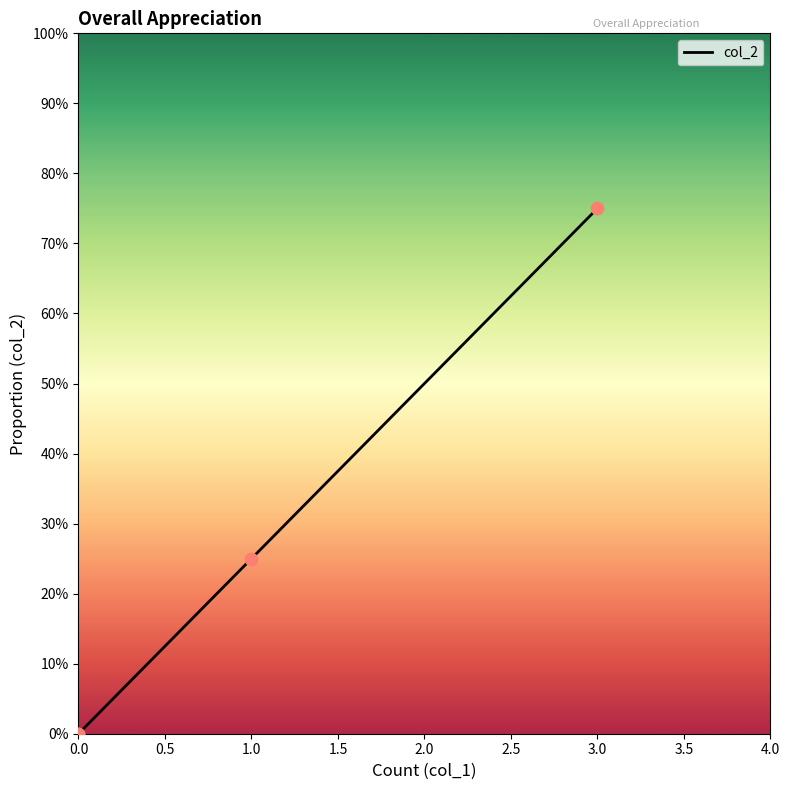

What is the change in value from 0.0 to 1.0?

+0.2